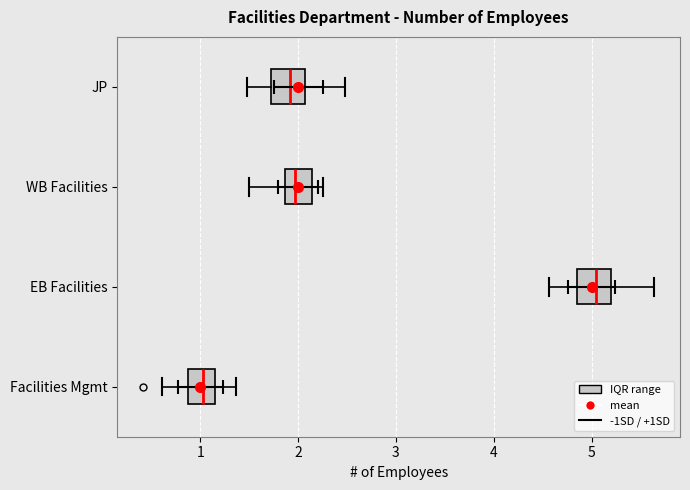

Where does the right whisker of the box for JP end on the x-axis? The values are not printed on the chart, so give them approximately, as read against the axis.

2.5